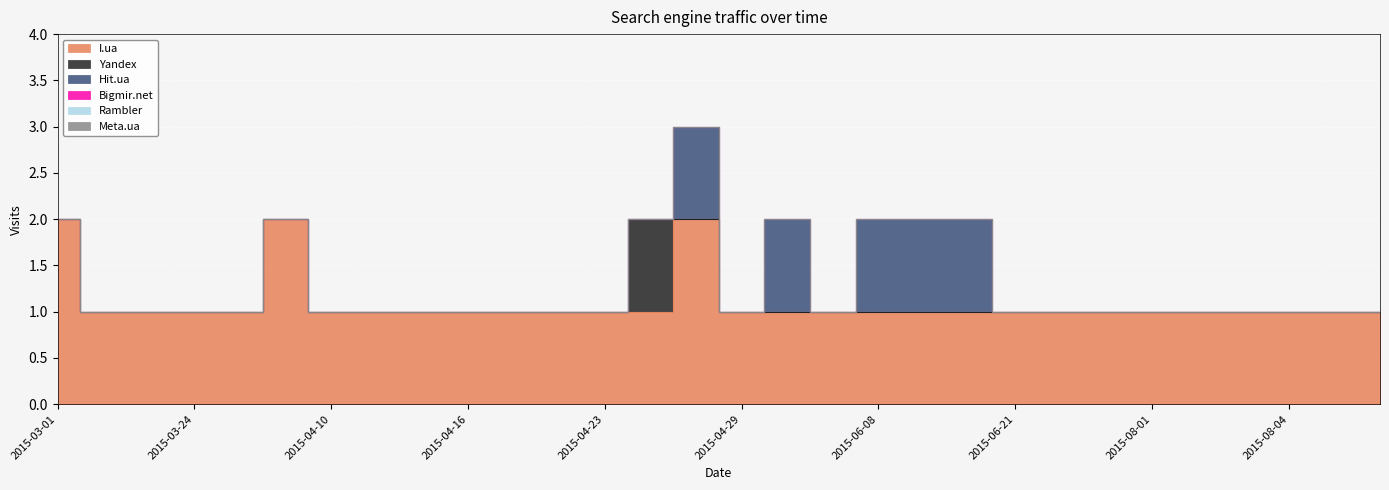

At which category is the sum across all series the highest?

2015-04-28